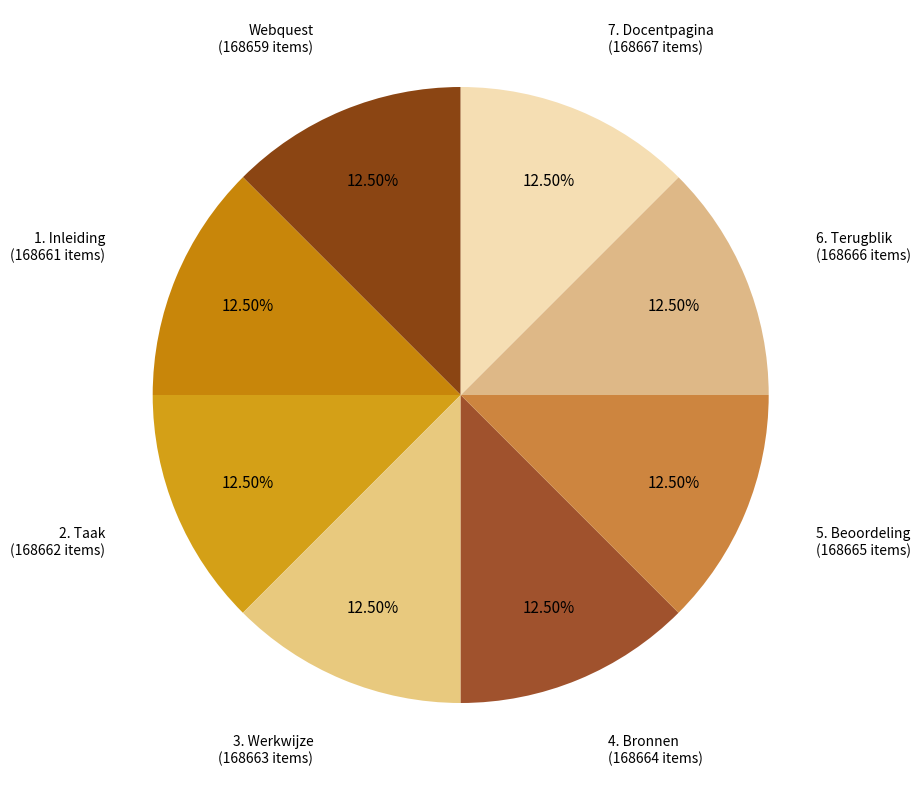

Approximately how many times larger is the value at 2. Taak compared to Webquest?

1.0